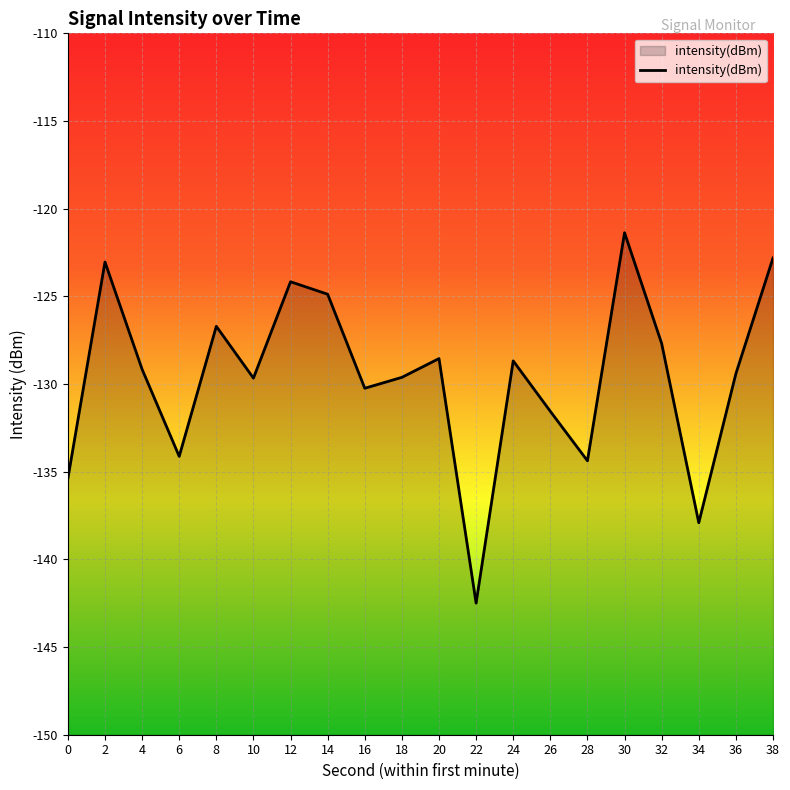

What value does the data have at 32?

-127.7